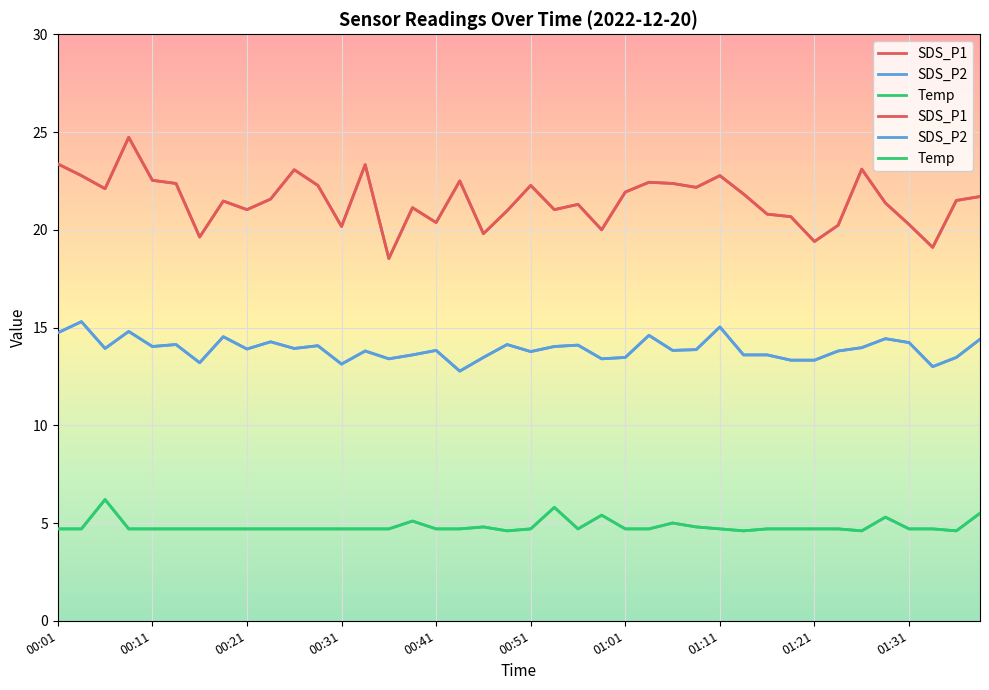

True or false: SDS_P1 and Temp cross at least once.

False